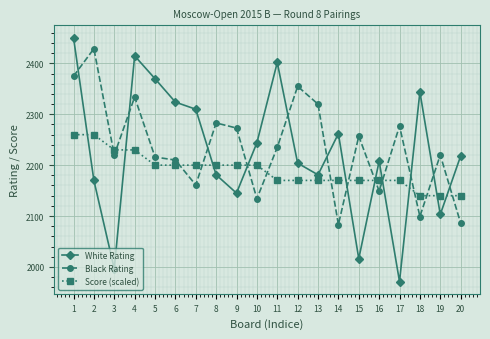

At how many categories does at least one series exceed 2178?

20